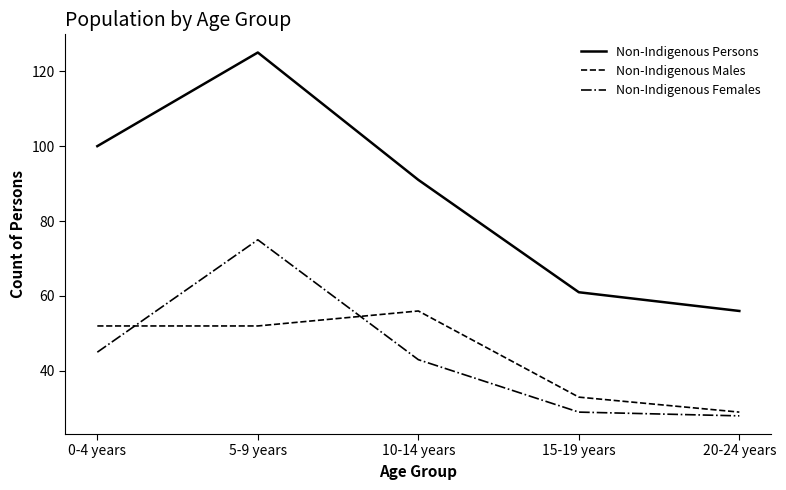

The Non-Indigenous Males series shows 29 at 20-24 years. True or false?

True